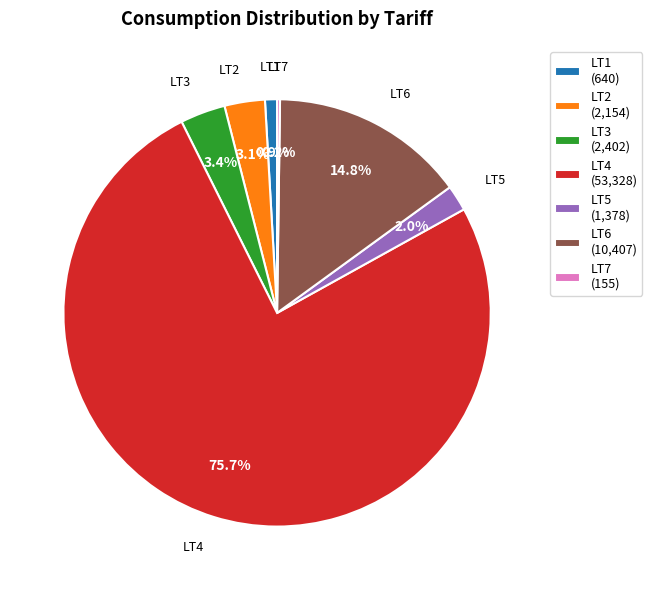

To the nearest percent, what is the difference between the largest and smallest slice percentages?

75%